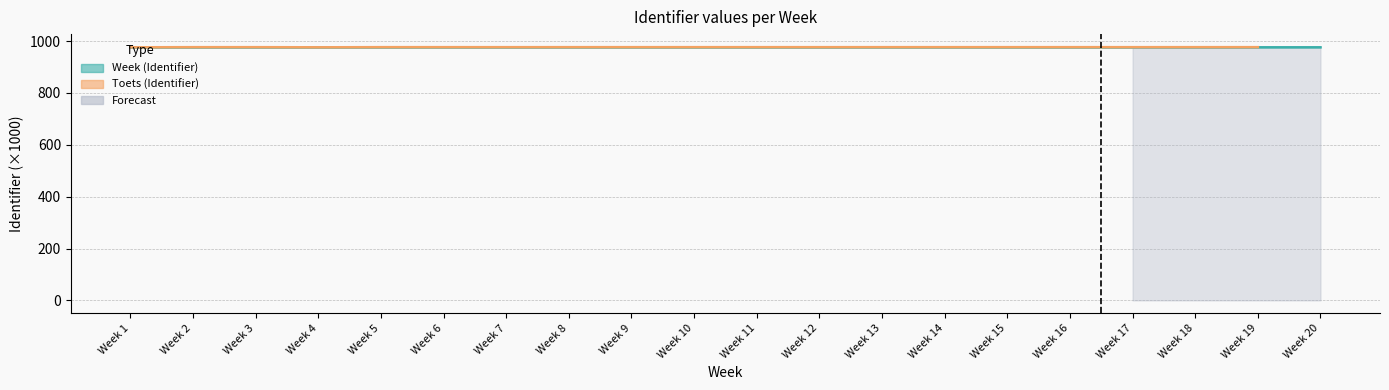

Reading left to right, transcribe all the data shown in this chart.

975.7	975.7	975.7	975.7	975.7	975.7	975.7	975.7	975.7	975.7	975.7	975.7	975.7	975.7	975.7	975.7	975.7	975.7	975.7	975.7